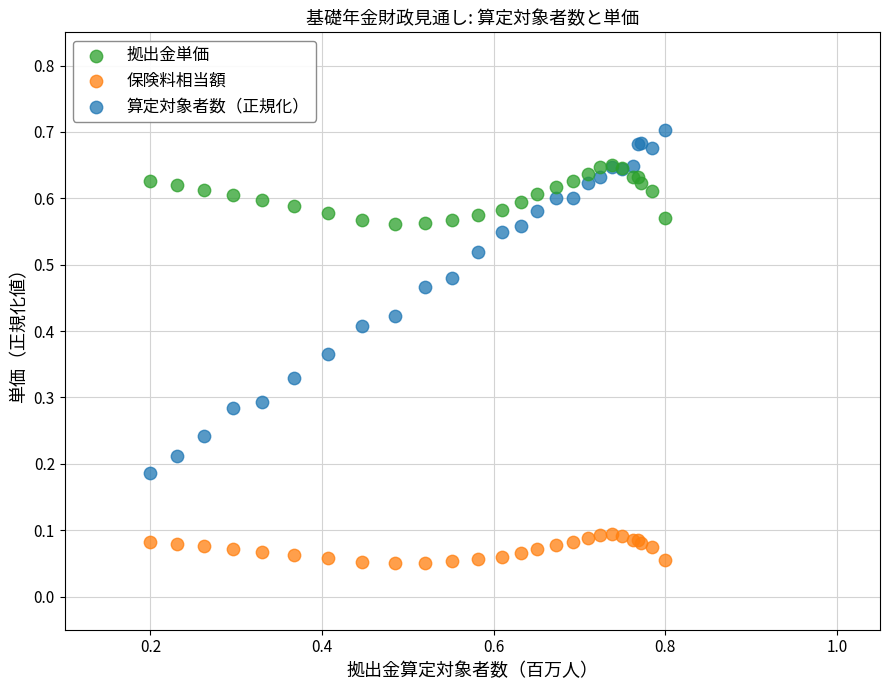

Which series has the widest spread of Y values?

算定対象者数（正規化）